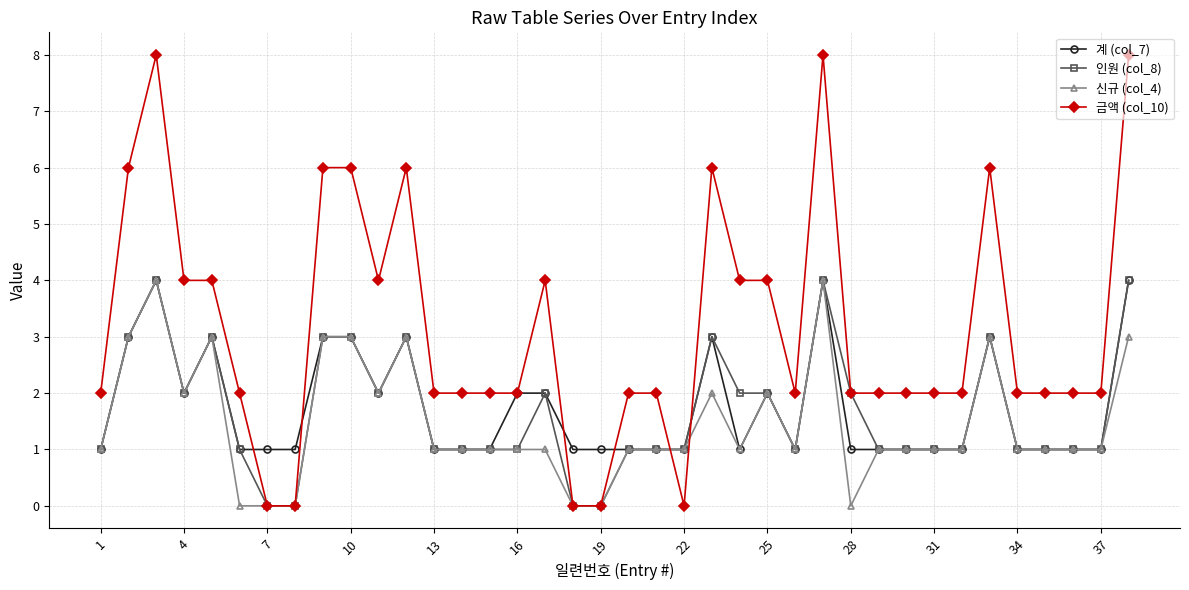

How many distinct data groups are displayed?

4